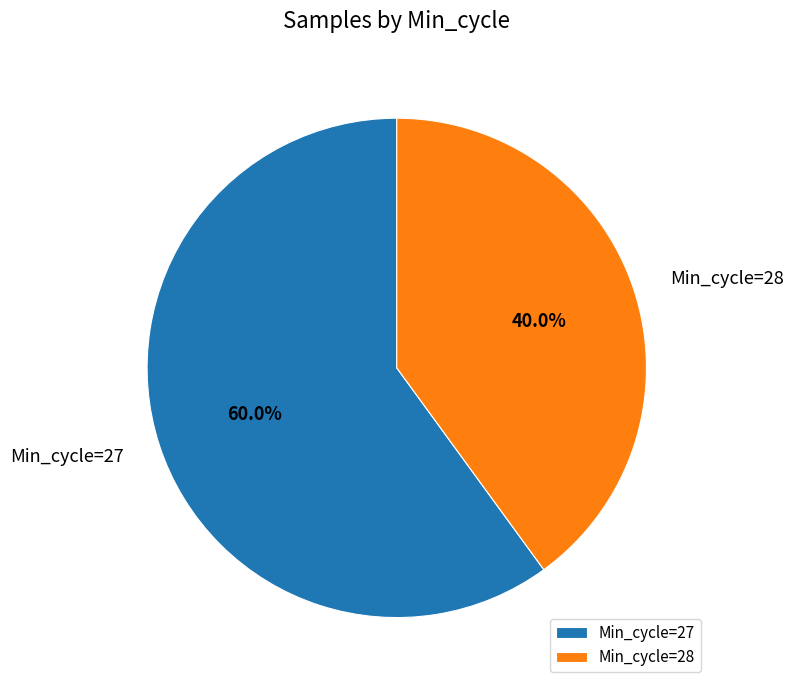

Rank the categories by value from lowest to highest.

Min_cycle=28, Min_cycle=27